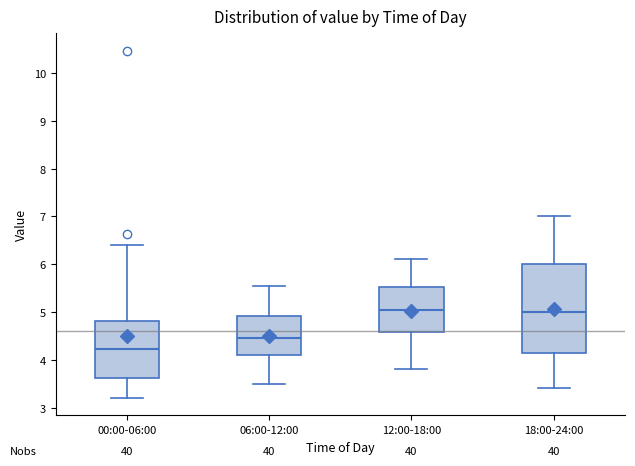

Where is the upper edge of the box for 18:00-24:00 on the y-axis? The values are not printed on the chart, so give them approximately, as read against the axis.

6.0